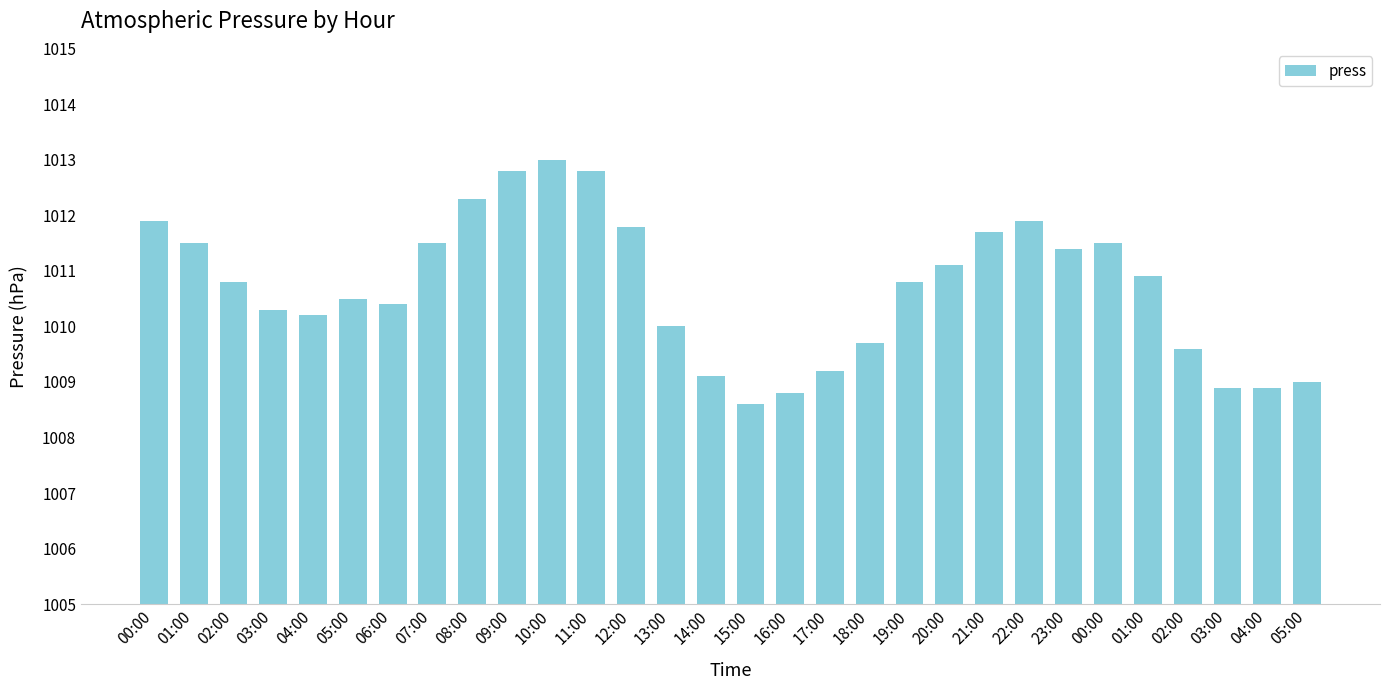

How many distinct data groups are displayed?

1